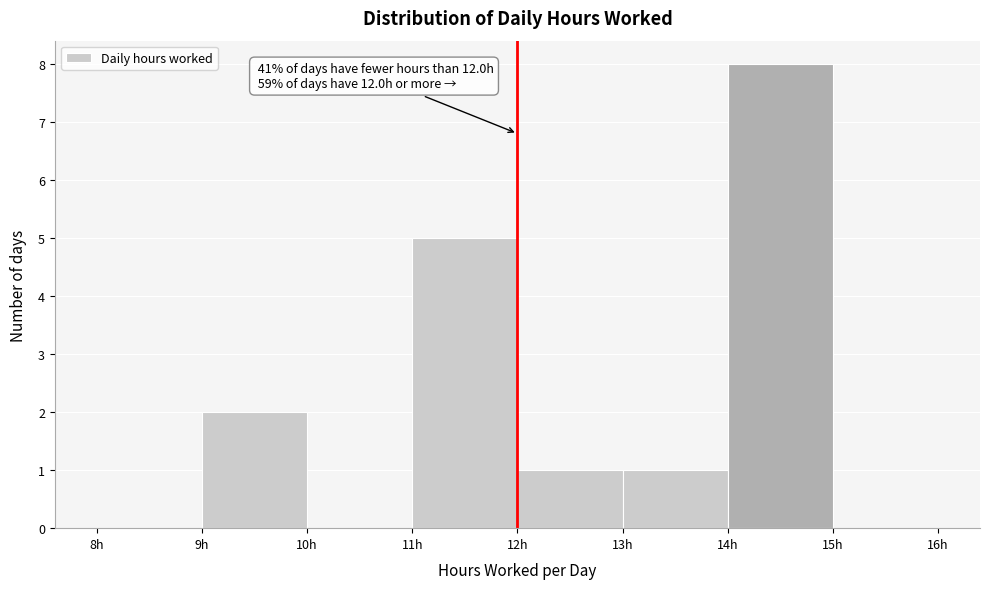

Over which range of the x-axis is the bar tallest?

14 to 15